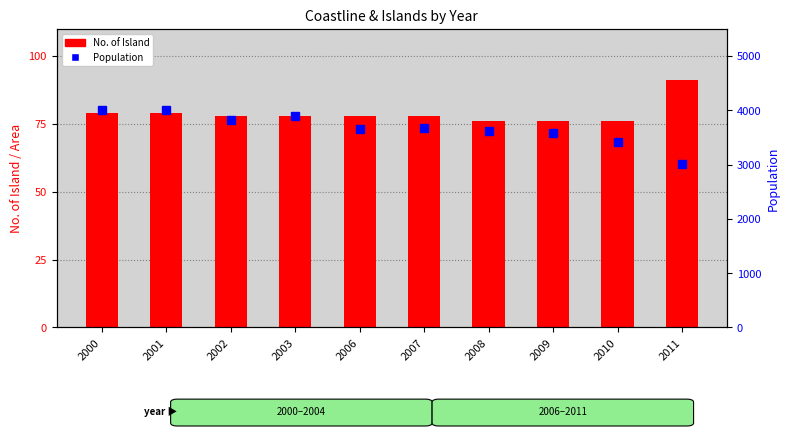

Which category has the lowest value across all series?

2008